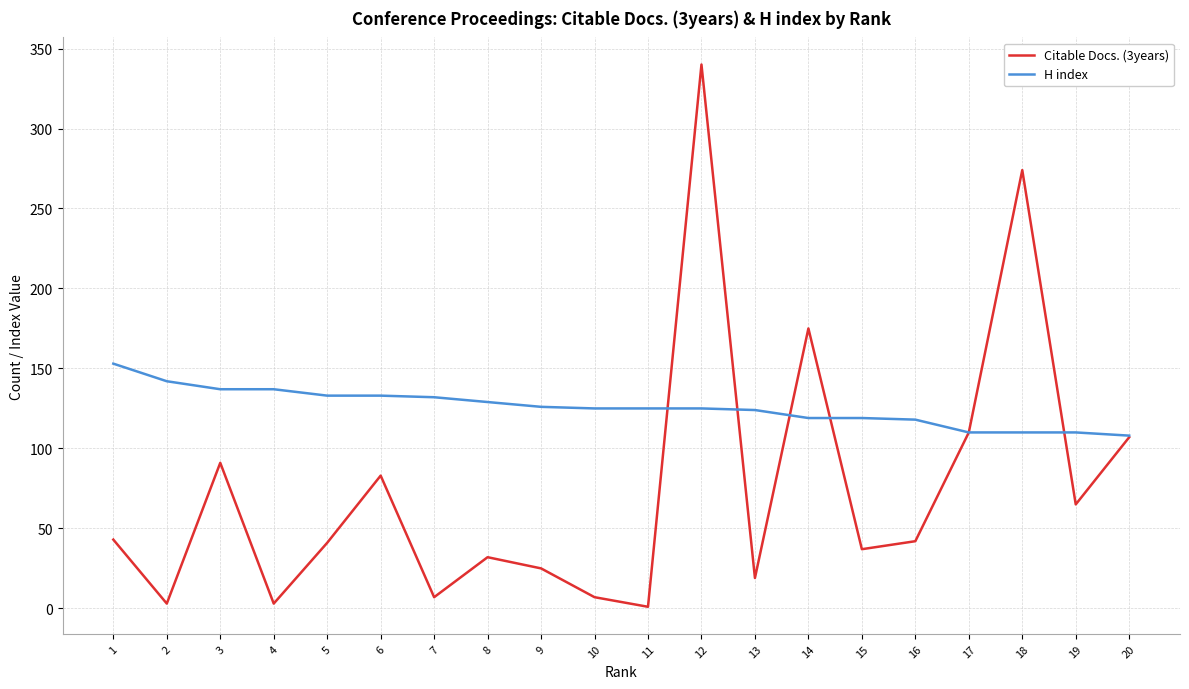

At which category is the sum across all series the highest?

12